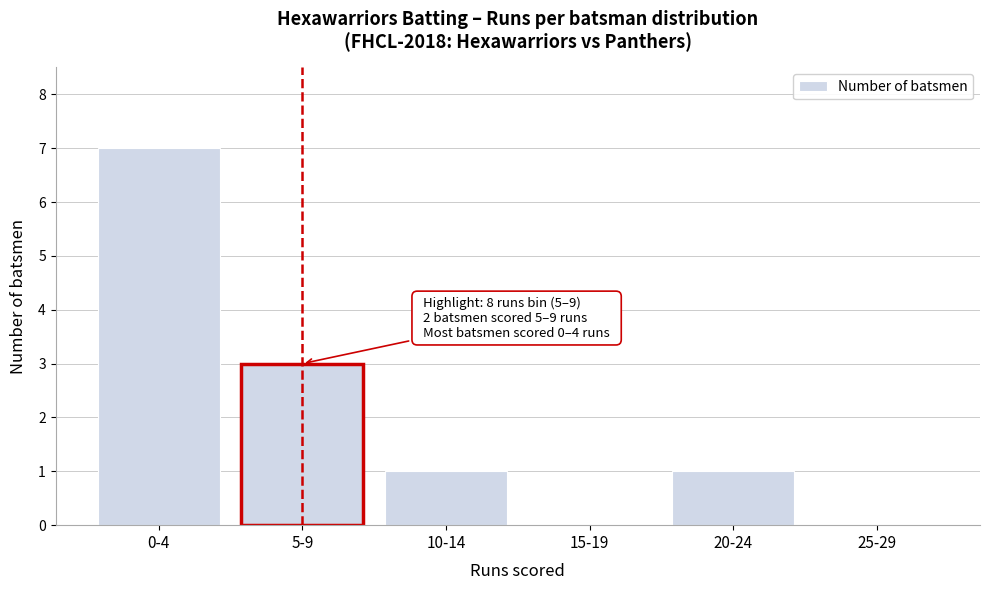

Reading left to right, transcribe all the data shown in this chart.

0-4=7	5-9=3	10-14=1	15-19=0	20-24=1	25-29=0